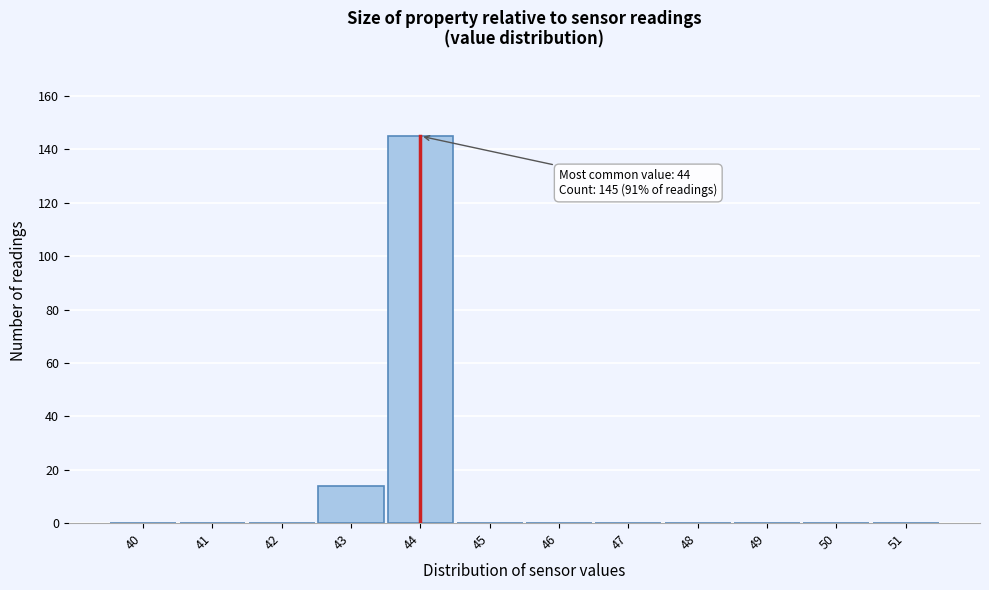

Reading left to right, extract all data points from this chart.

40=0	41=0	42=0	43=14	44=145	45=0	46=0	47=0	48=0	49=0	50=0	51=0